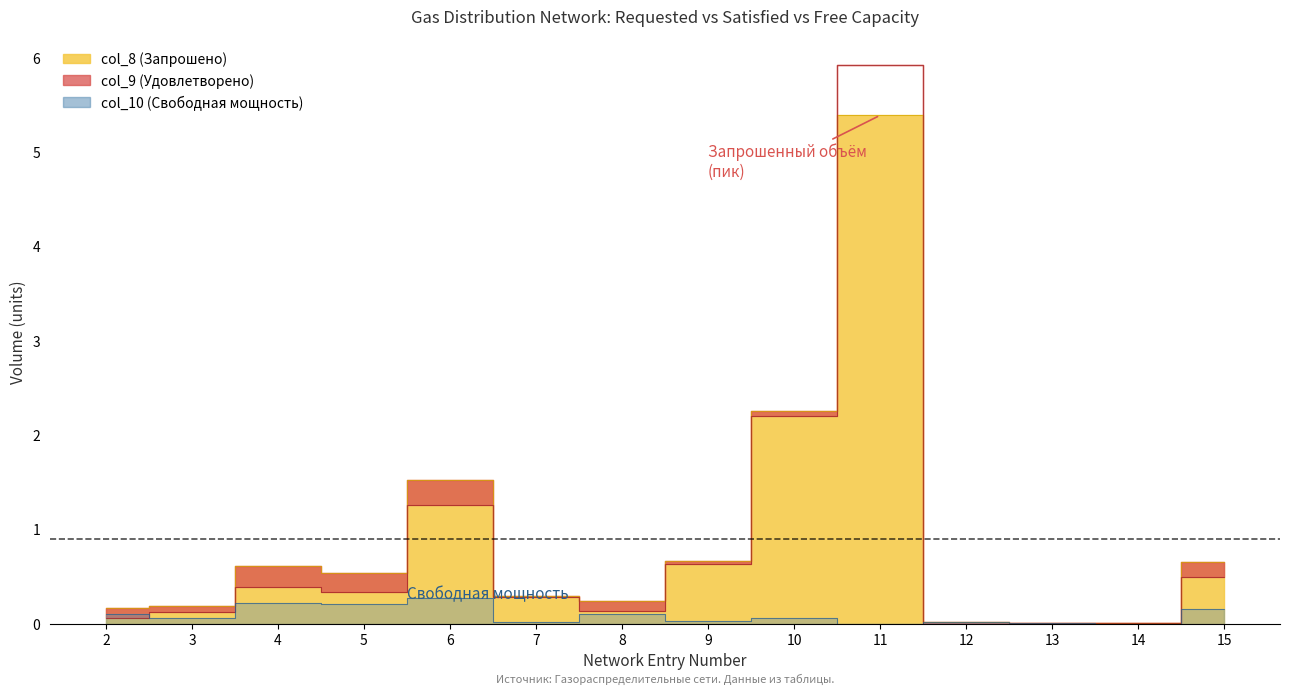

Does the chart have visible grid lines?

No